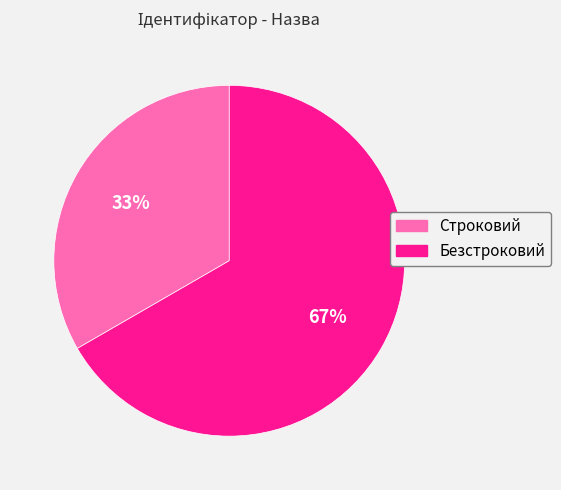

How many segments does this pie chart have?

2